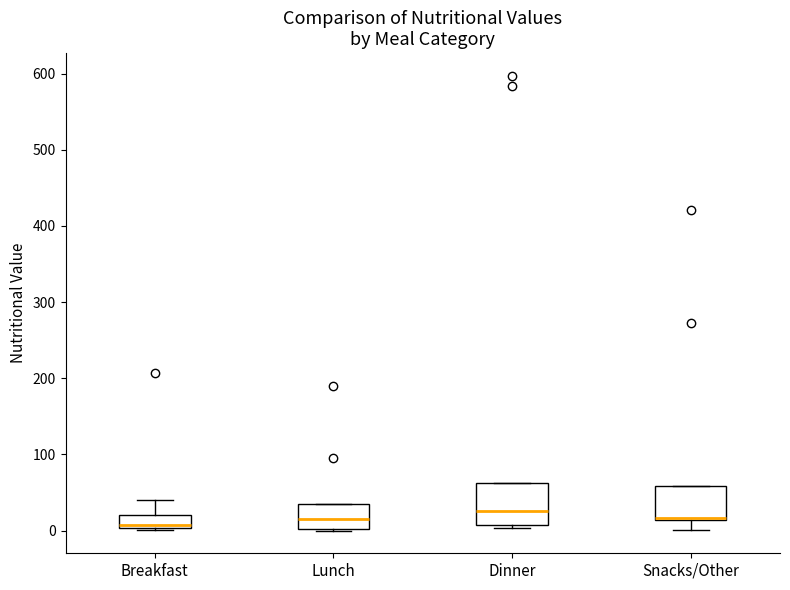

Reading left to right, transcribe this box plot: for each box, give where its median line is, the range the box spans, and where its two whiskers end, as read against the y-axis. The values are not printed on the chart, so give them approximately, as read against the axis.

Breakfast: median 10, box 0 to 20, whiskers 0 to 40
Lunch: median 20, box 0 to 40, whiskers 0 to 40
Dinner: median 30, box 10 to 60, whiskers 0 to 60
Snacks/Other: median 20 (drawn on the box's lower edge), box 10 to 60, whiskers 0 to 60